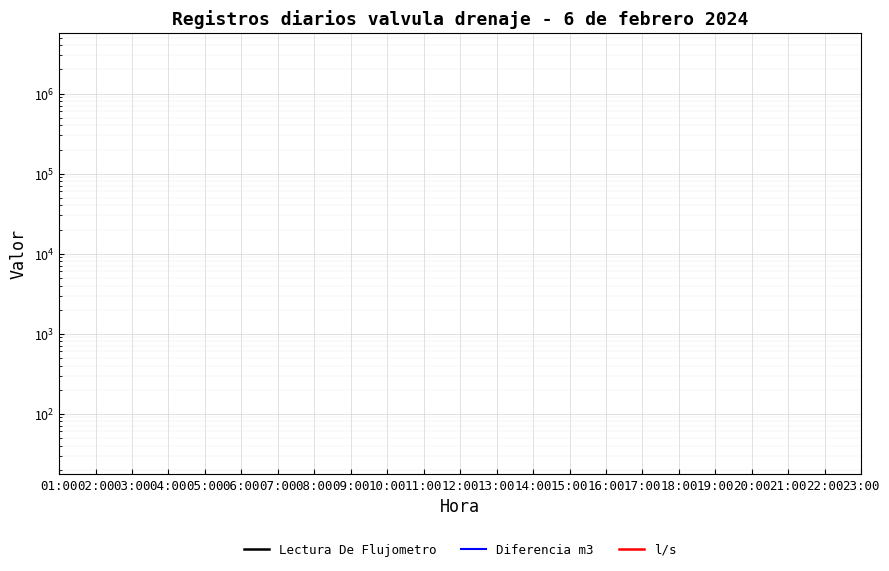

True or false: Lectura De Flujometro and Diferencia m3 intersect in this chart.

False